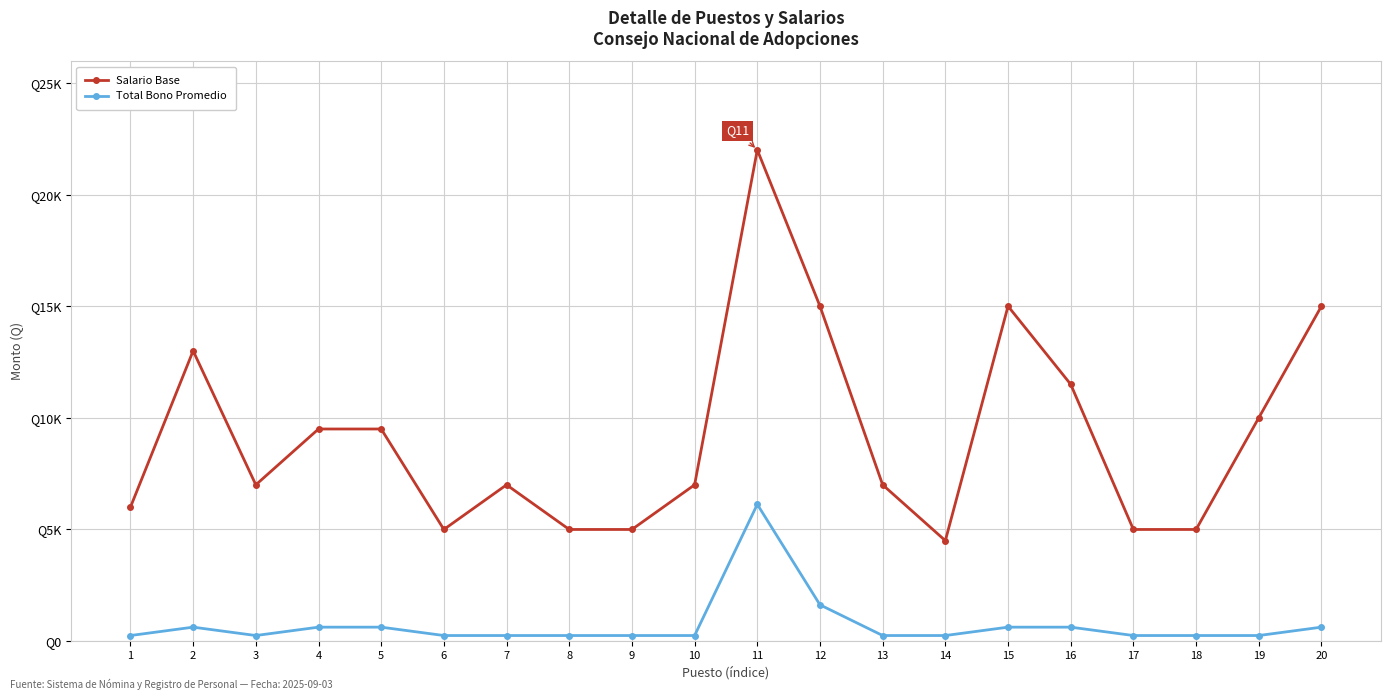

Rank the series at 1 from highest to lowest value.

Salario Base, Total Bono Promedio